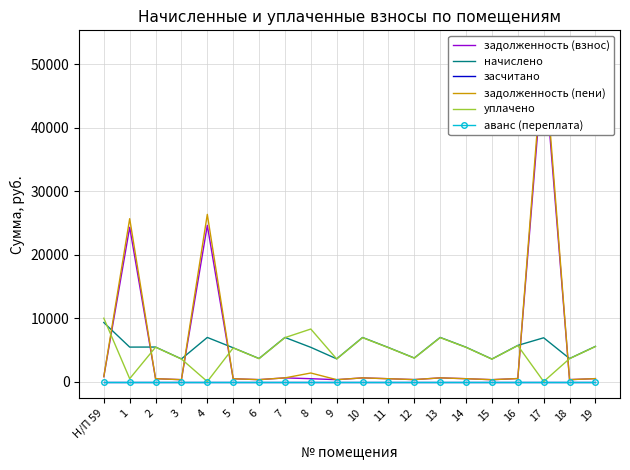

At how many categories does at least one series exceed 7593?

5